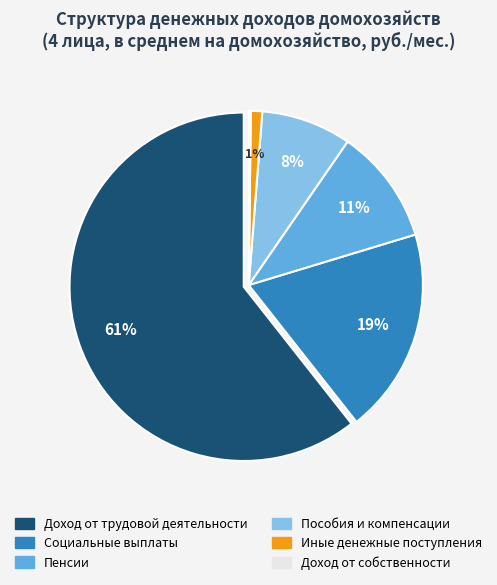

Rank the categories by value from lowest to highest.

Доход от собственности, Иные денежные поступления, Пособия и компенсации, Пенсии, Социальные выплаты, Доход от трудовой деятельности